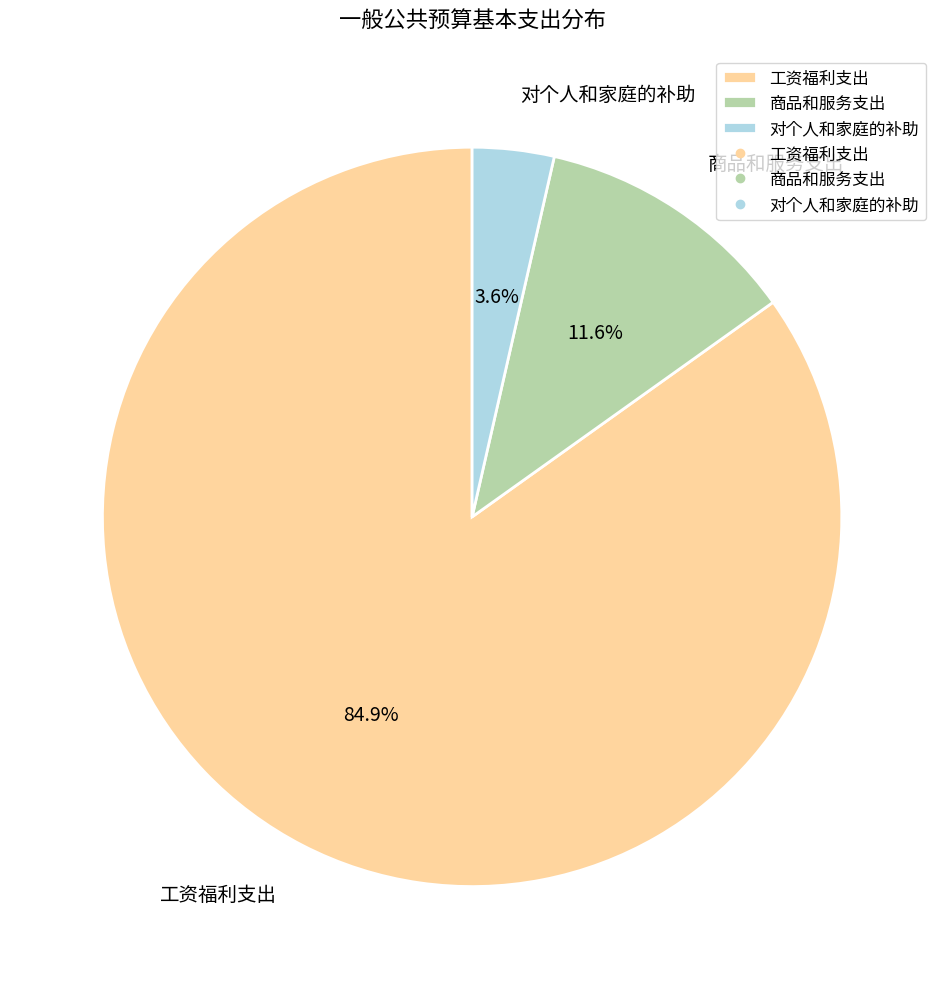

What is the largest slice in the pie chart?

工资福利支出